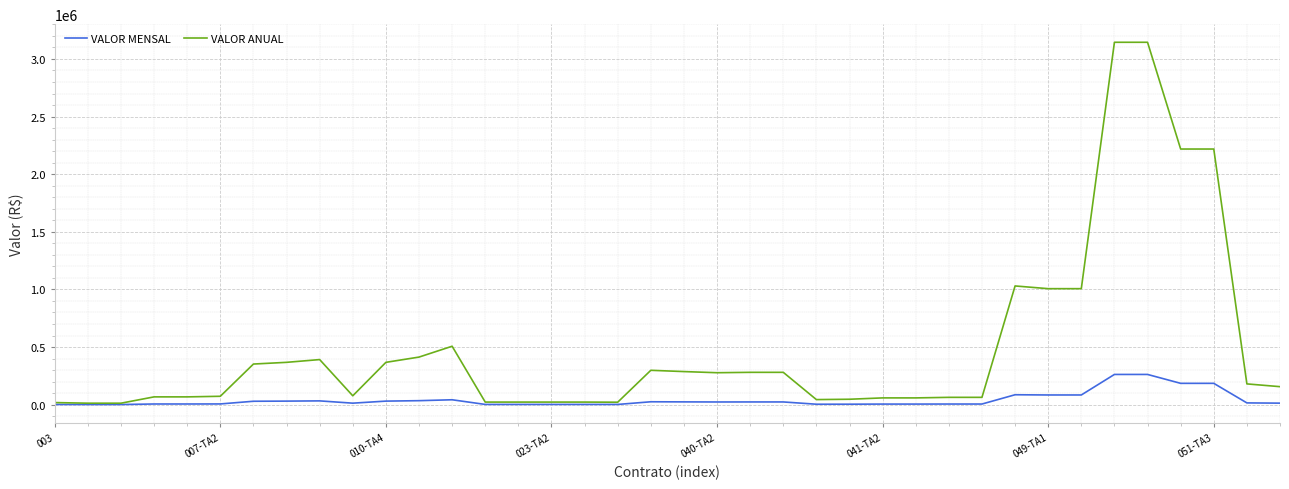

What are all the series names shown in the legend?

VALOR MENSAL, VALOR ANUAL